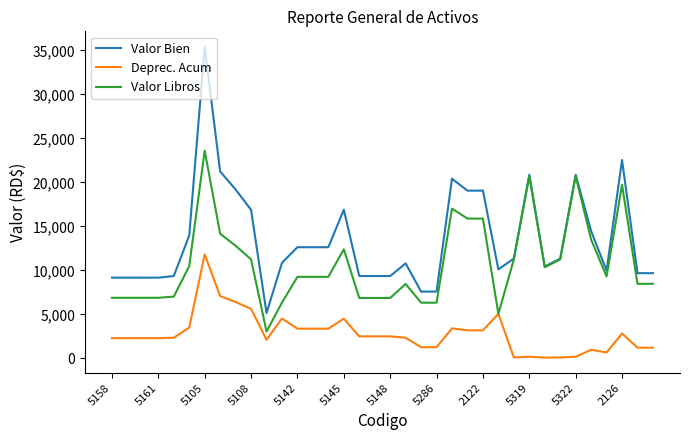

Which series has the largest total across all categories?

Valor Bien